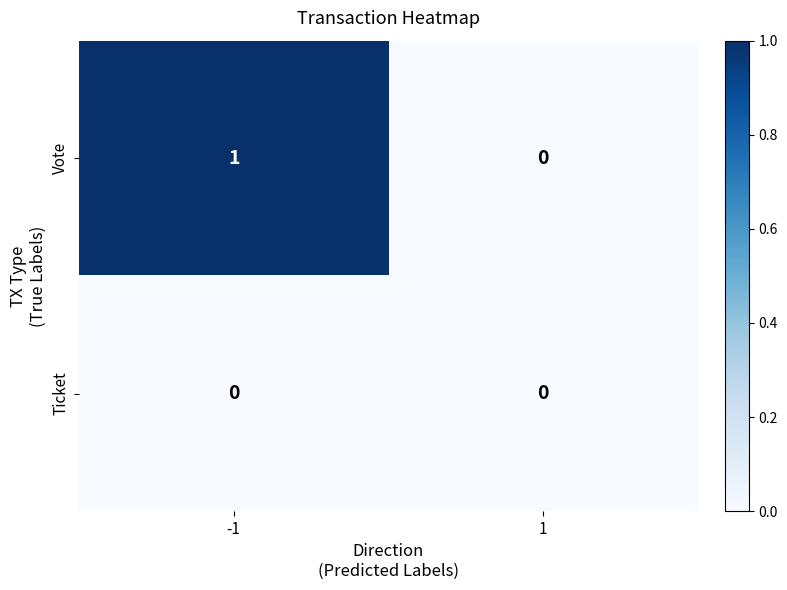

Rank the series by their average value, from highest to lowest.

Vote, Ticket